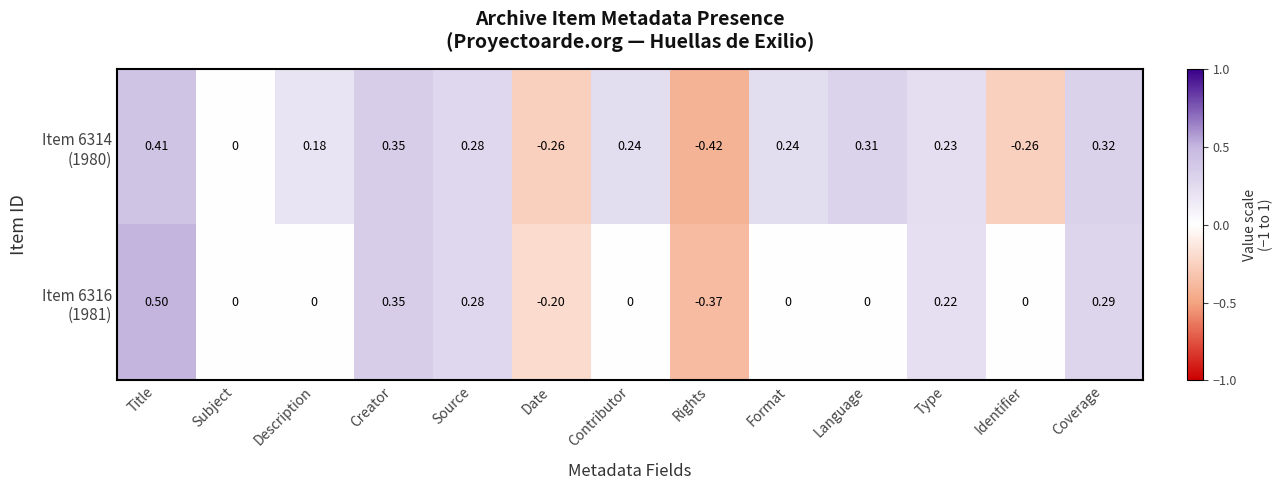

At which category is the sum across all series the highest?

Title